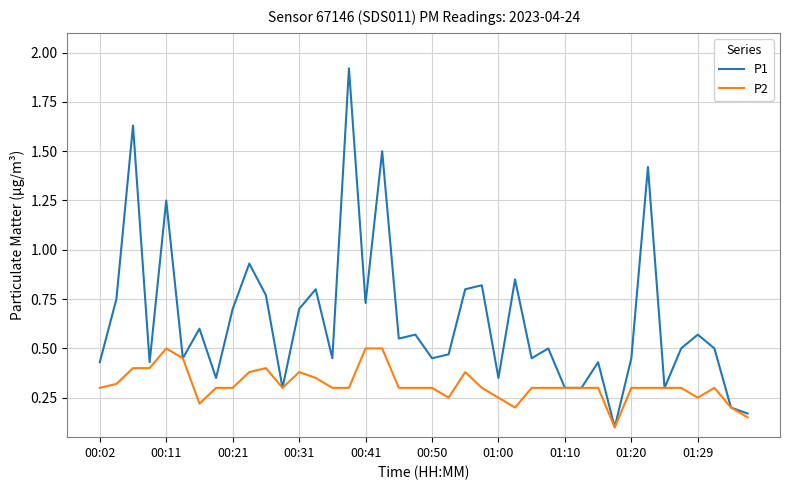

What is the maximum value for P1?

1.9